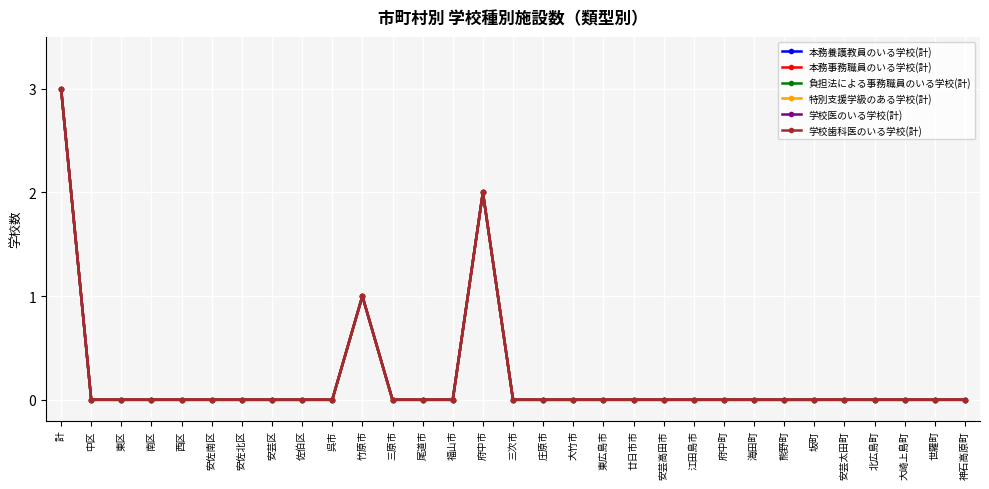

What is the label of the 27th point from the right?

西区